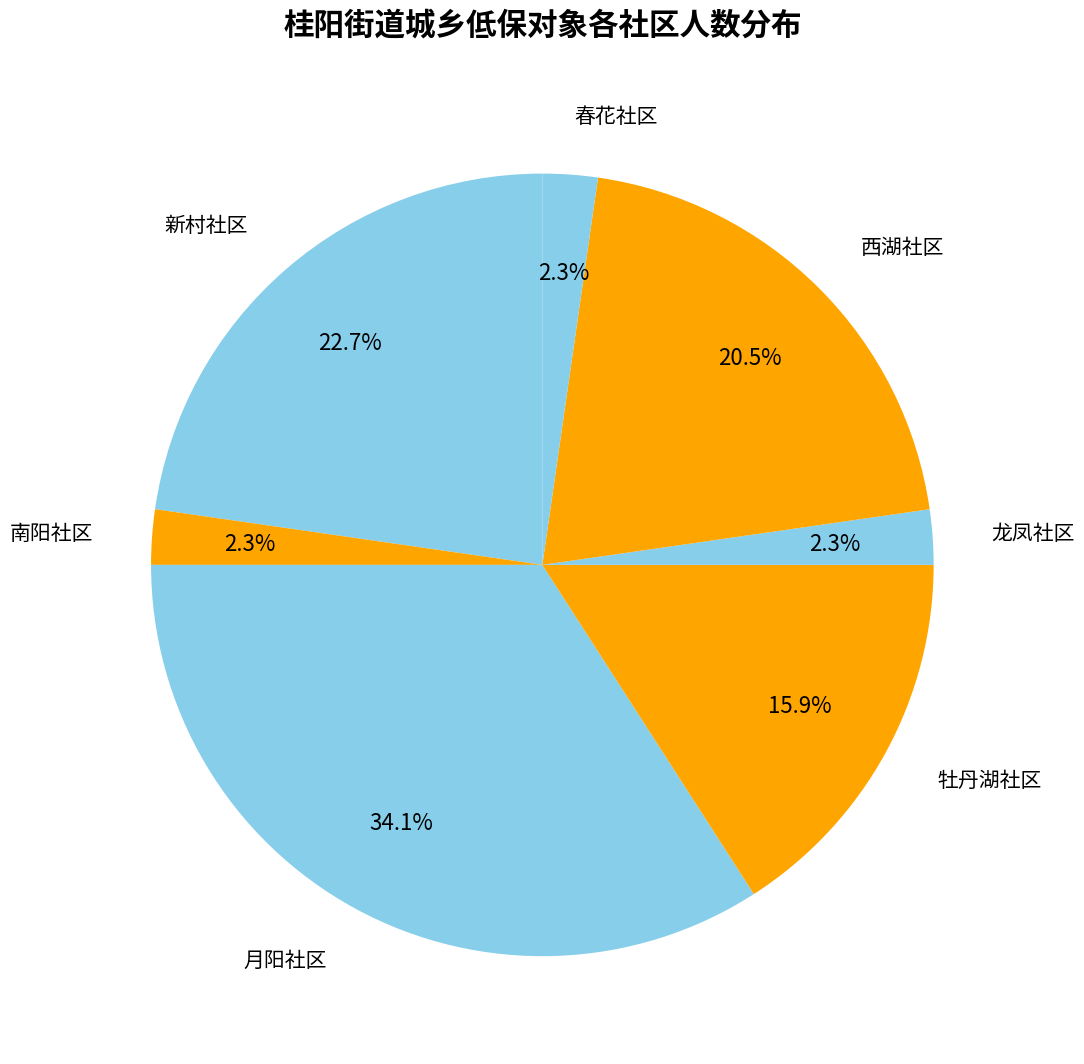

The 西湖社区 slice represents 33% of the pie. True or false?

False